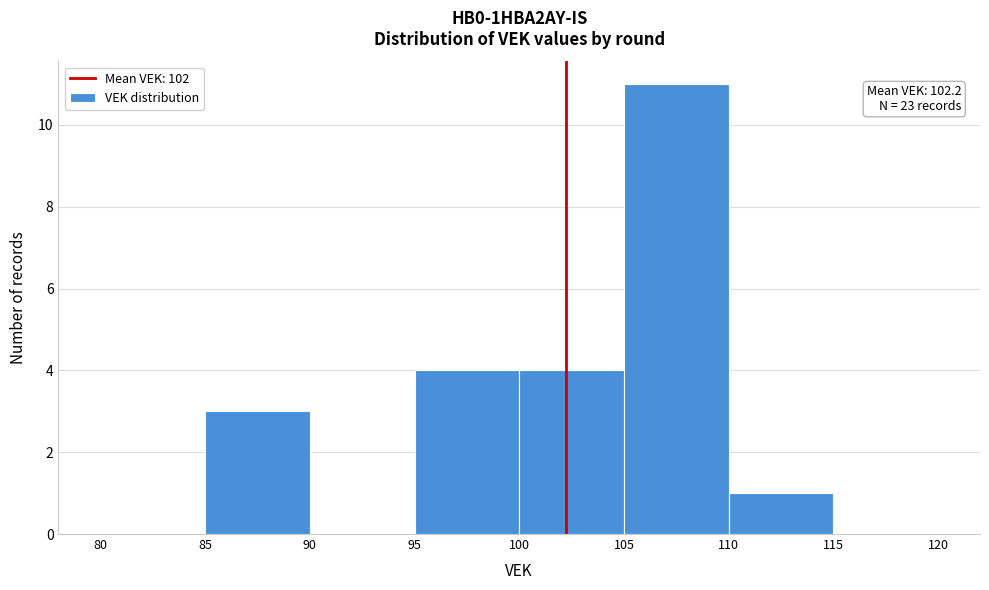

Over which range of the x-axis is the bar tallest?

105 to 110